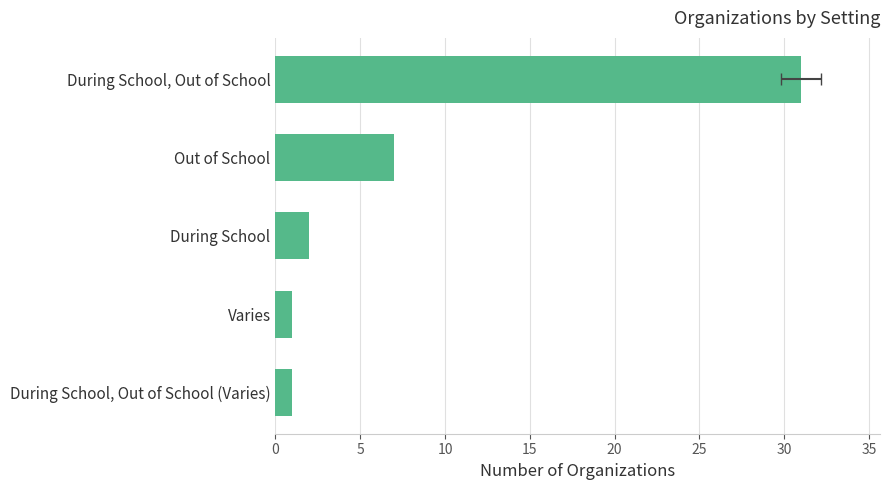

What is the value of the 5th bar from the left?

1